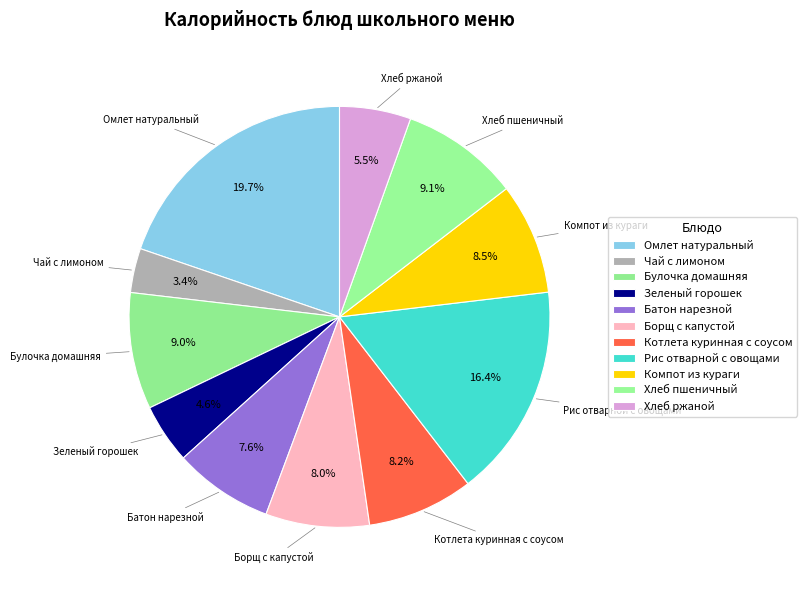

To the nearest percent, what percentage of the pie is Хлеб ржаной?

5%